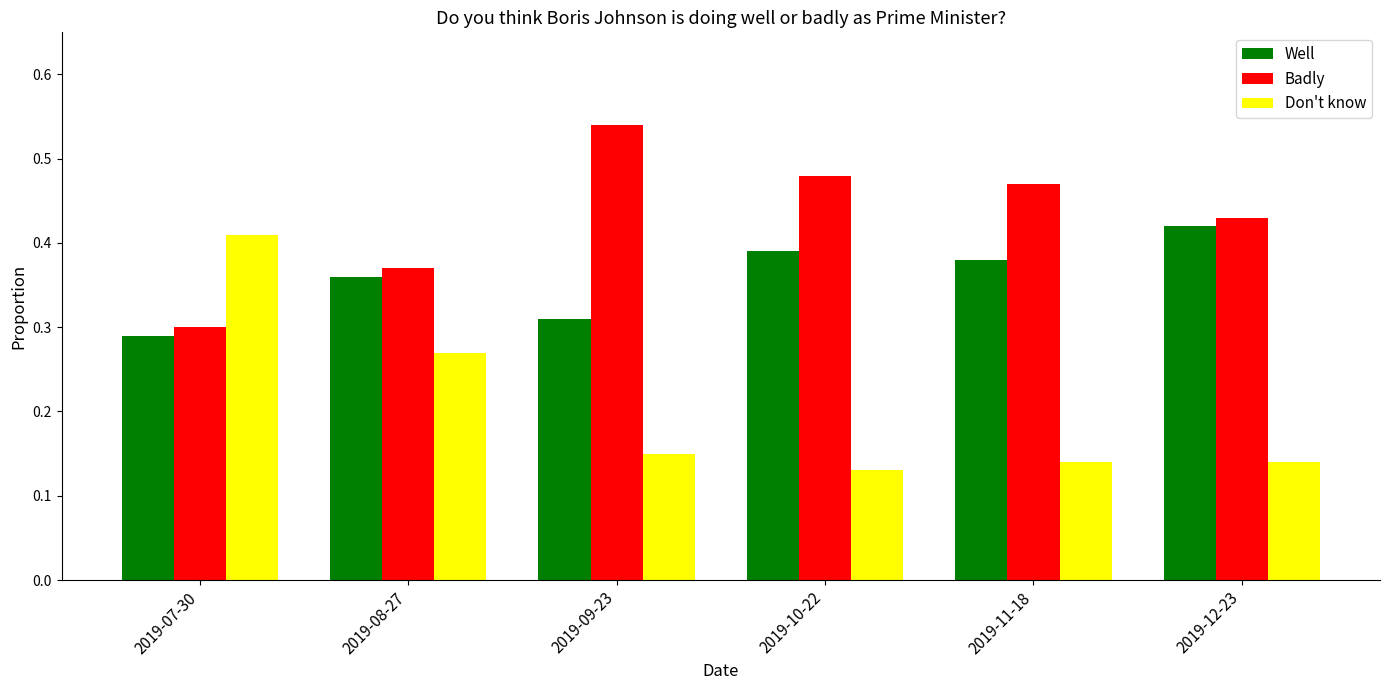

How many bars are there in total?

18